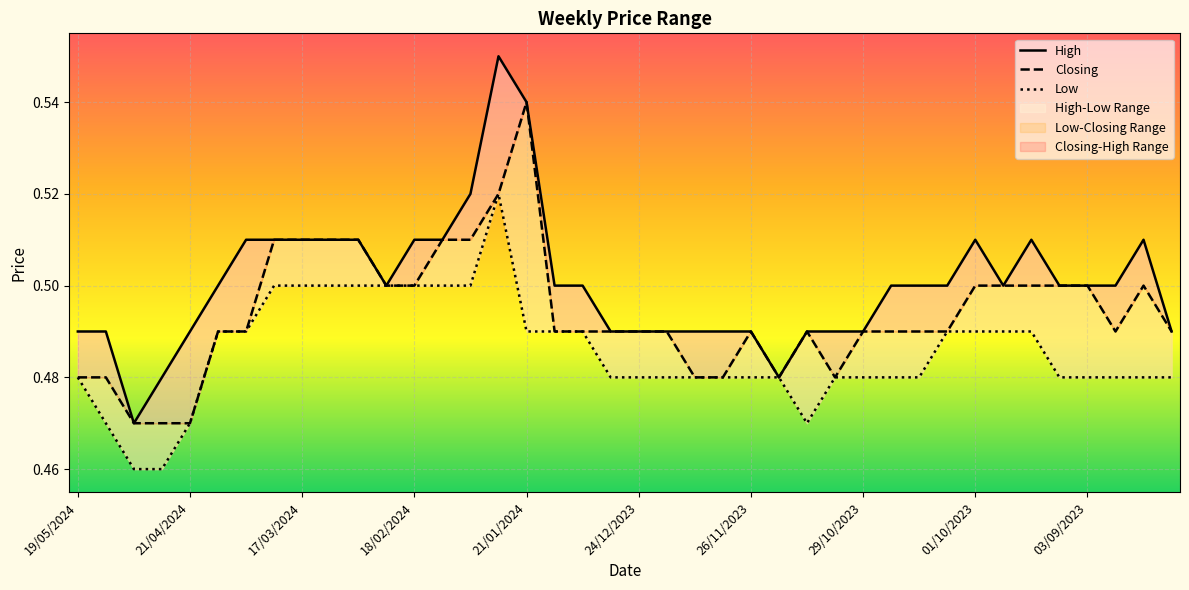

What is the label of the 32nd point from the left?

08/10/2023